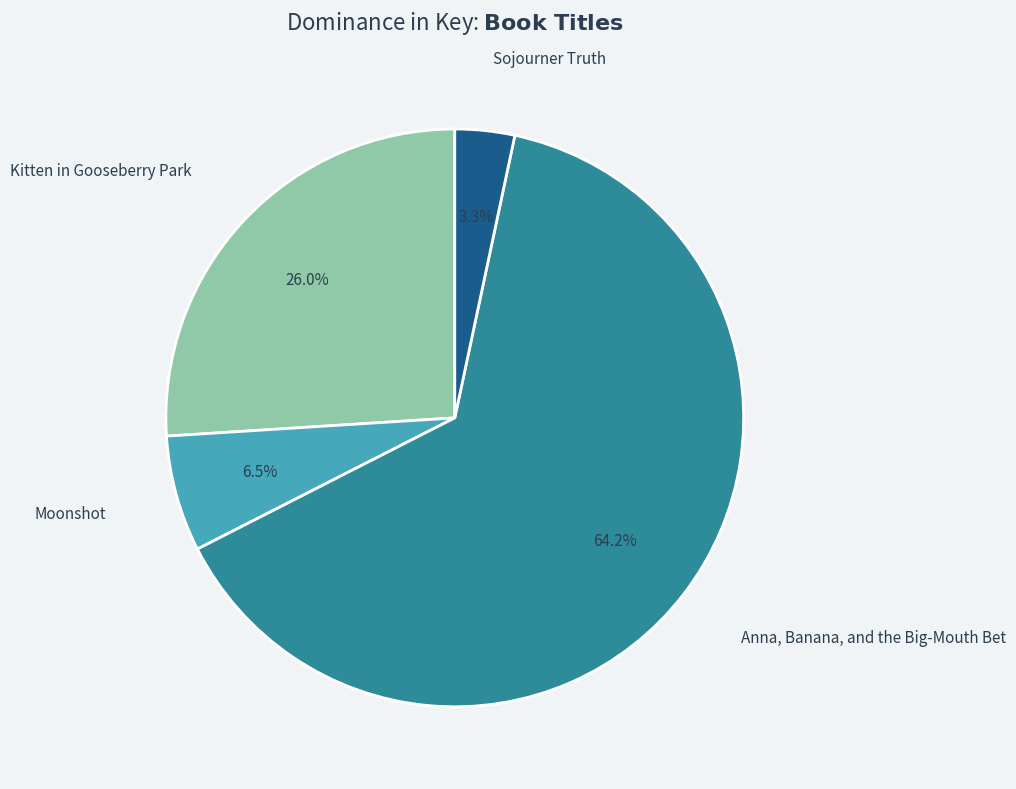

Is there a majority slice in this chart?

Yes